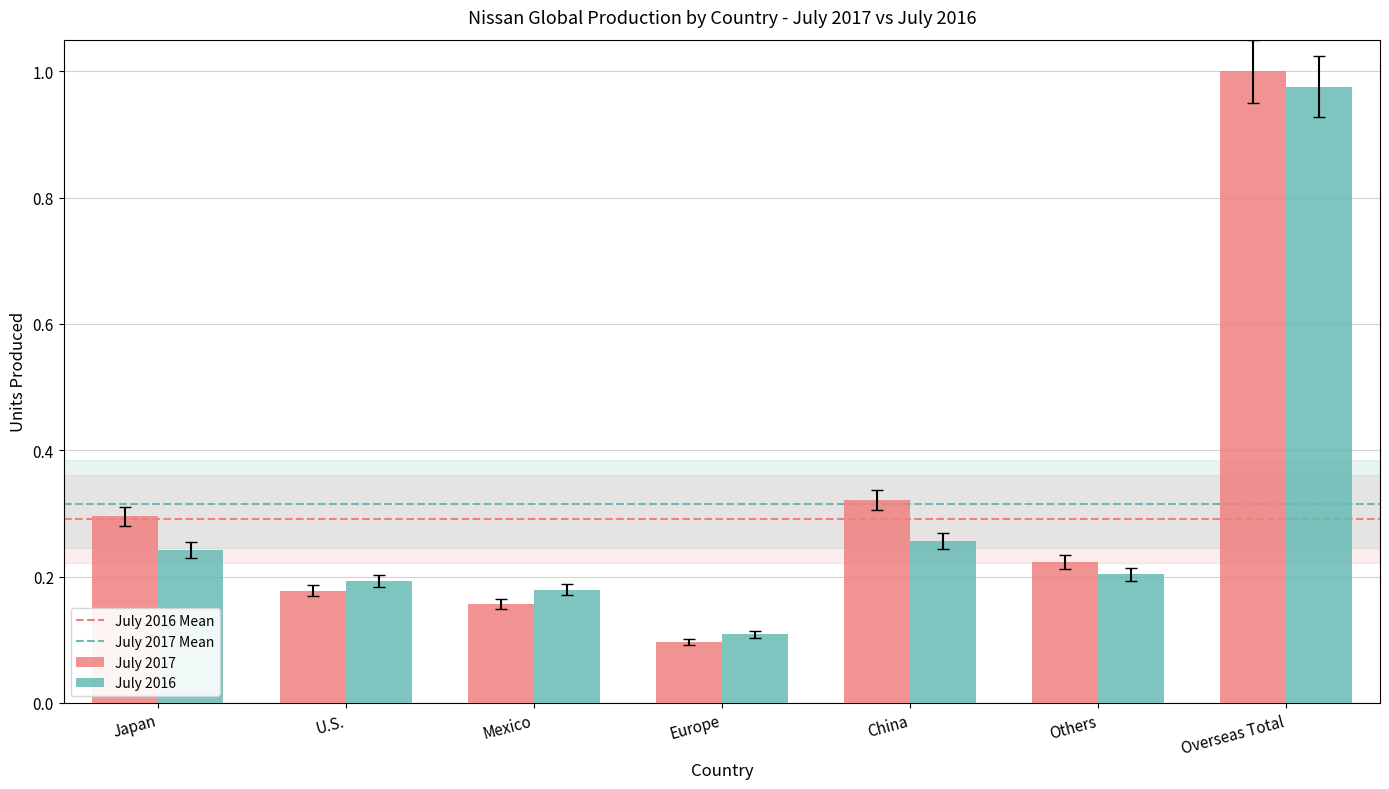

Rank the series at U.S. from highest to lowest value.

July 2016, July 2017